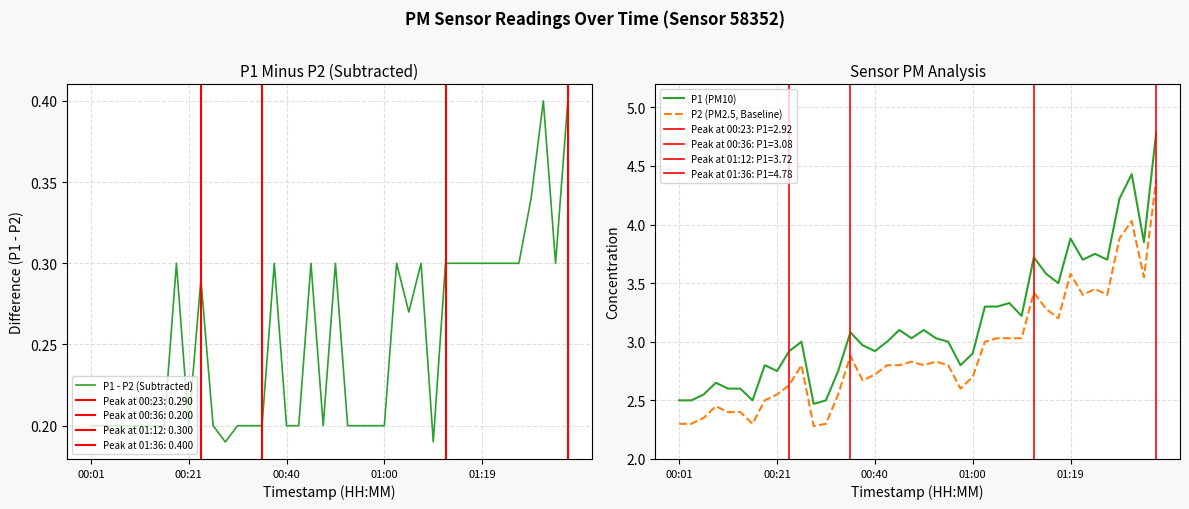

How many data points does each series have?

40